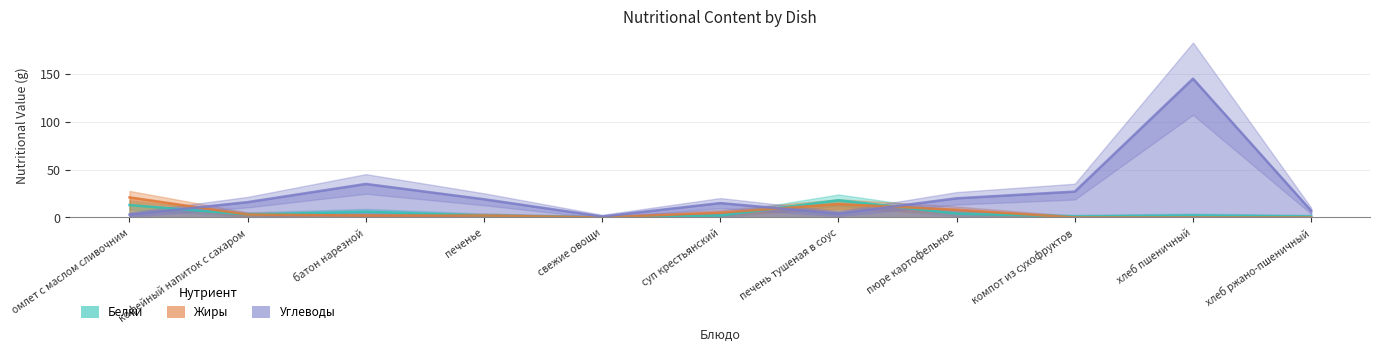

What is the difference between the Белки values at печень тушеная в соус and свежие овощи?

18